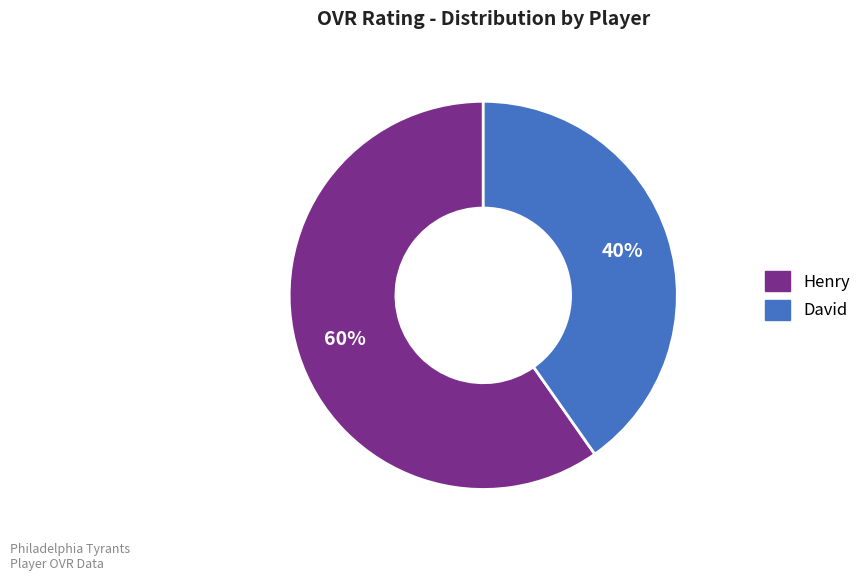

What is the smallest slice in the pie chart?

David